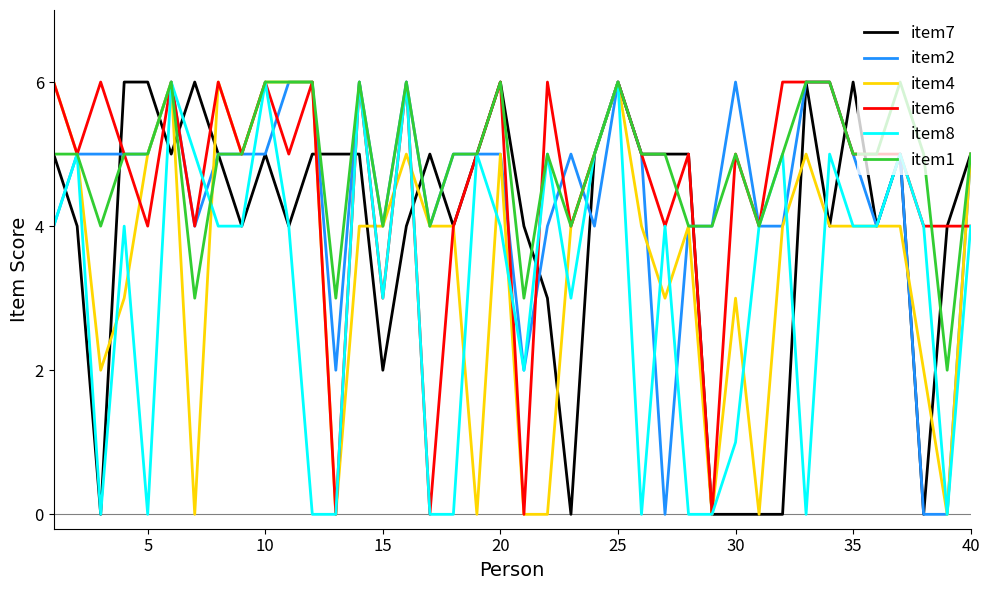

What is the greatest value displayed?

6